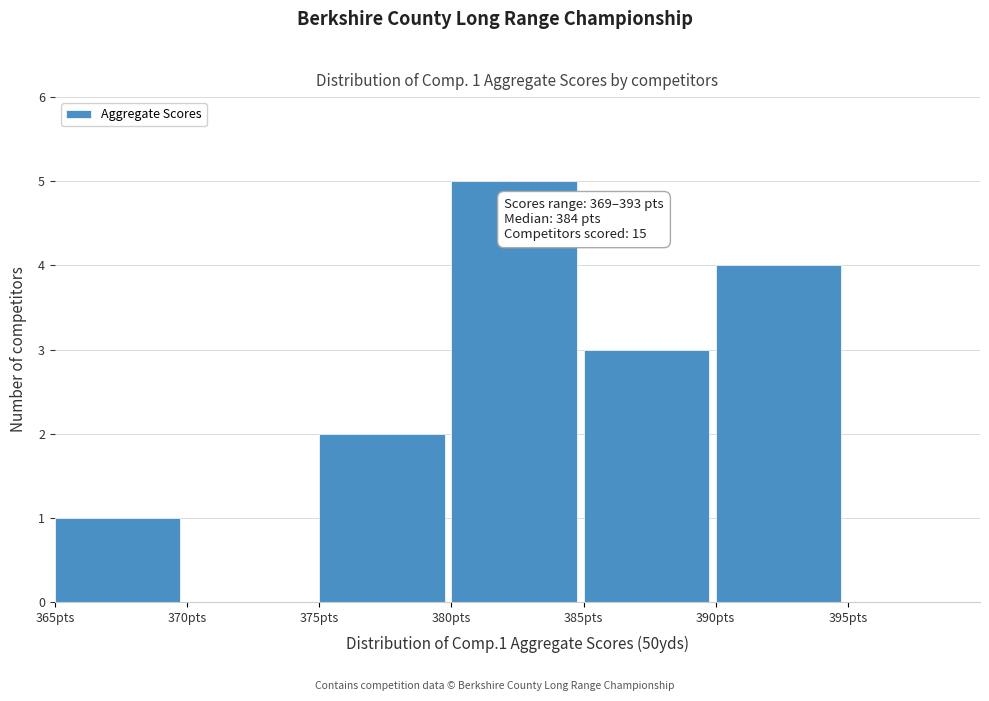

Which range on the x-axis has the tallest bar?

380 to 385